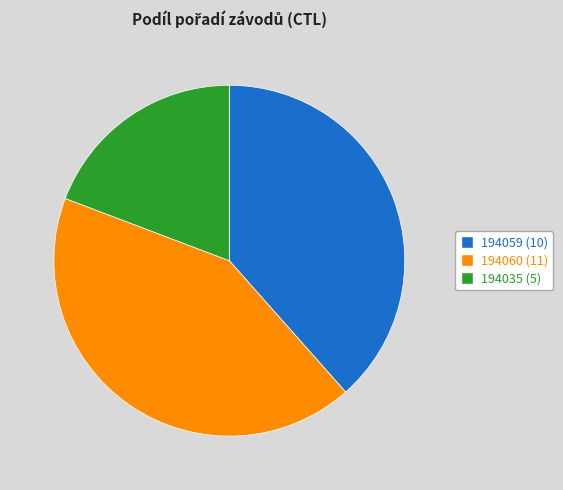

Which category has the smallest portion of the pie?

194035